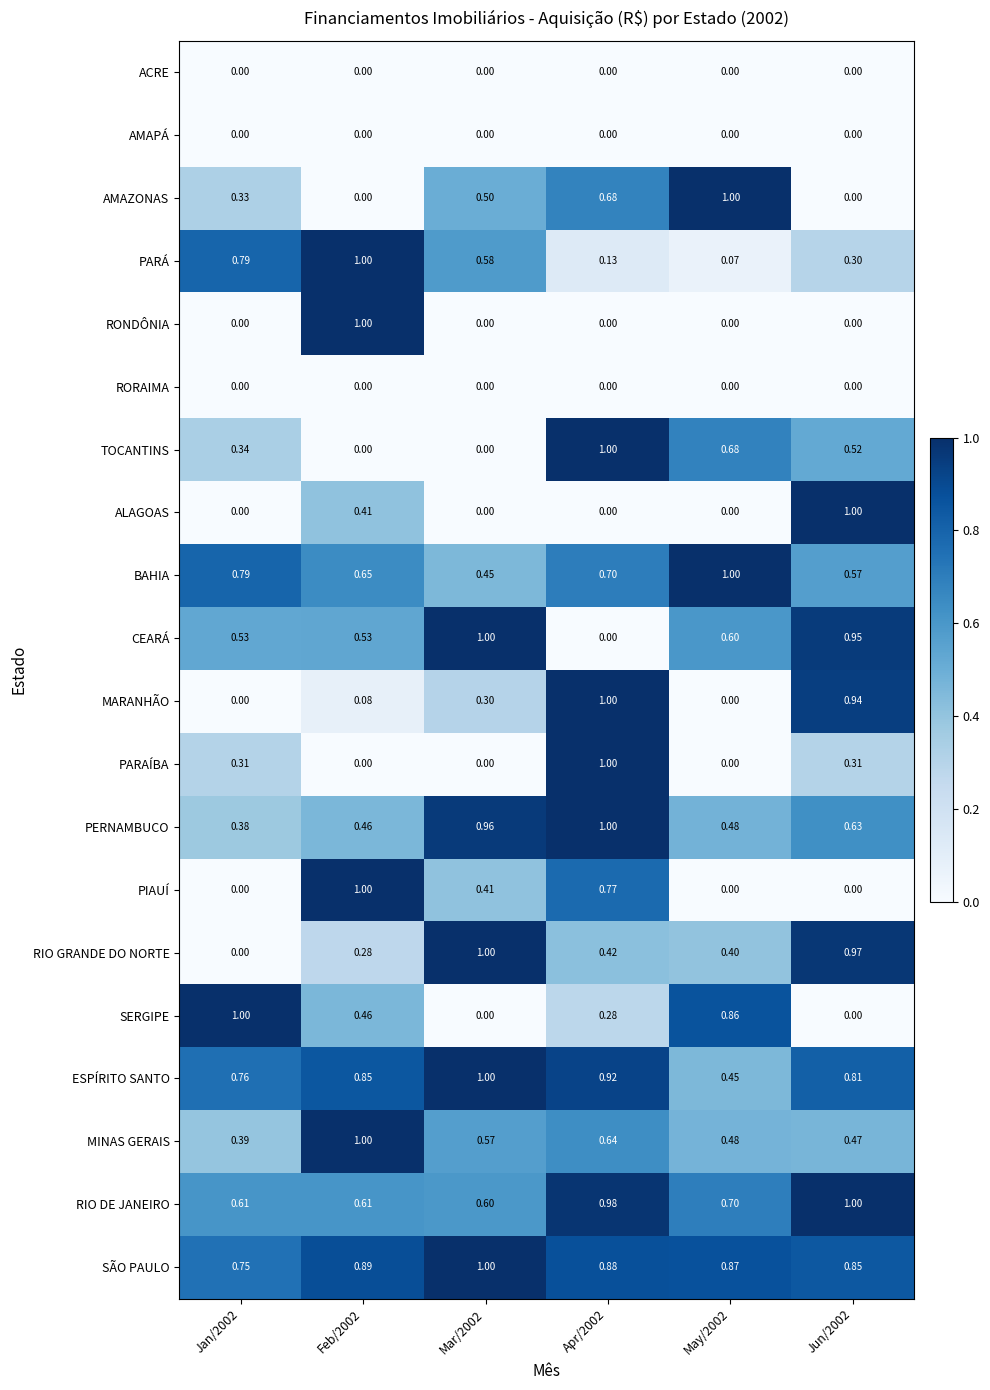

Which series has the largest total across all categories?

SÃO PAULO